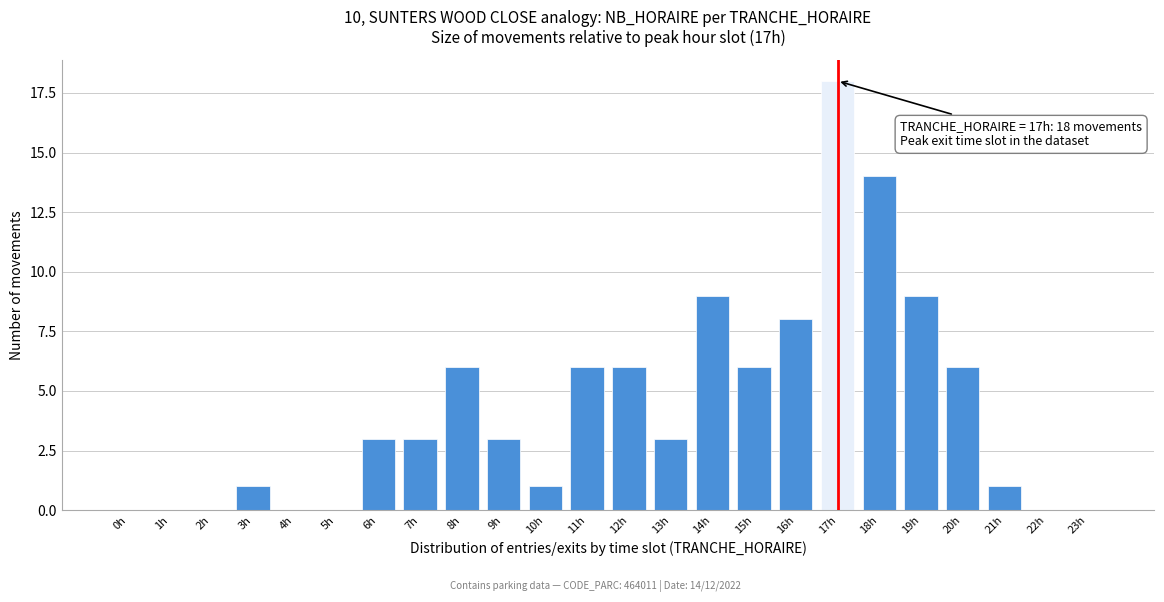

Reading left to right, list all the values displayed in this chart.

0h=0	1h=0	2h=0	3h=1	4h=0	5h=0	6h=3	7h=3	8h=6	9h=3	10h=1	11h=6	12h=6	13h=3	14h=9	15h=6	16h=8	17h=18	18h=14	19h=9	20h=6	21h=1	22h=0	23h=0